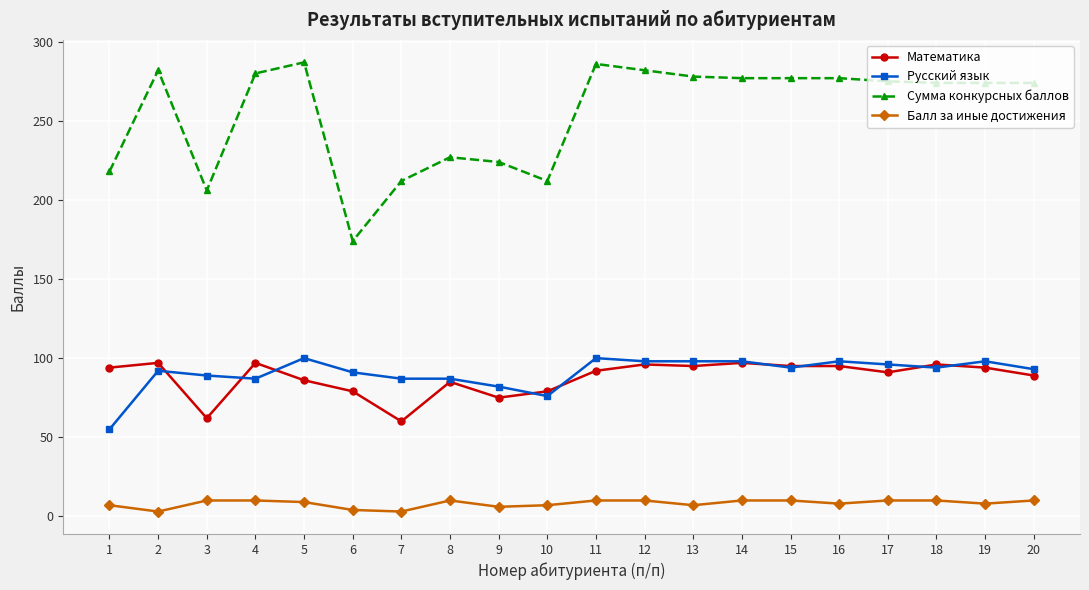

How many categories are shown in the chart?

20